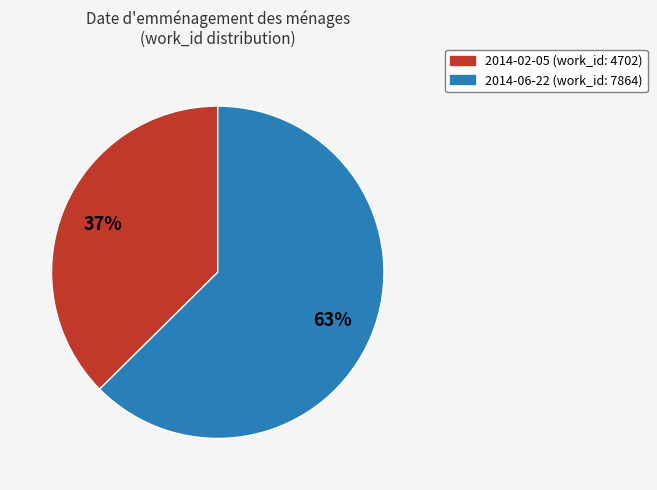

Which category has the smallest portion of the pie?

2014-02-05